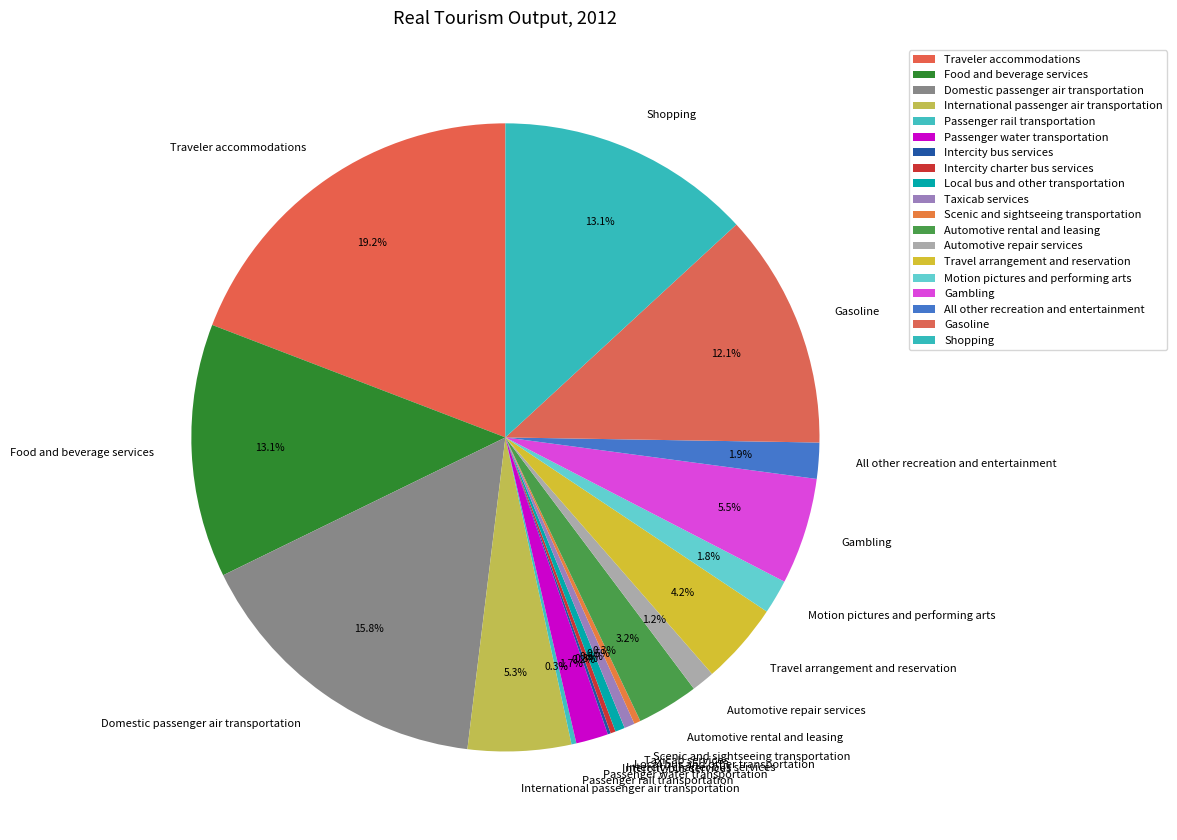

To the nearest percent, what portion does International passenger air transportation represent?

5%